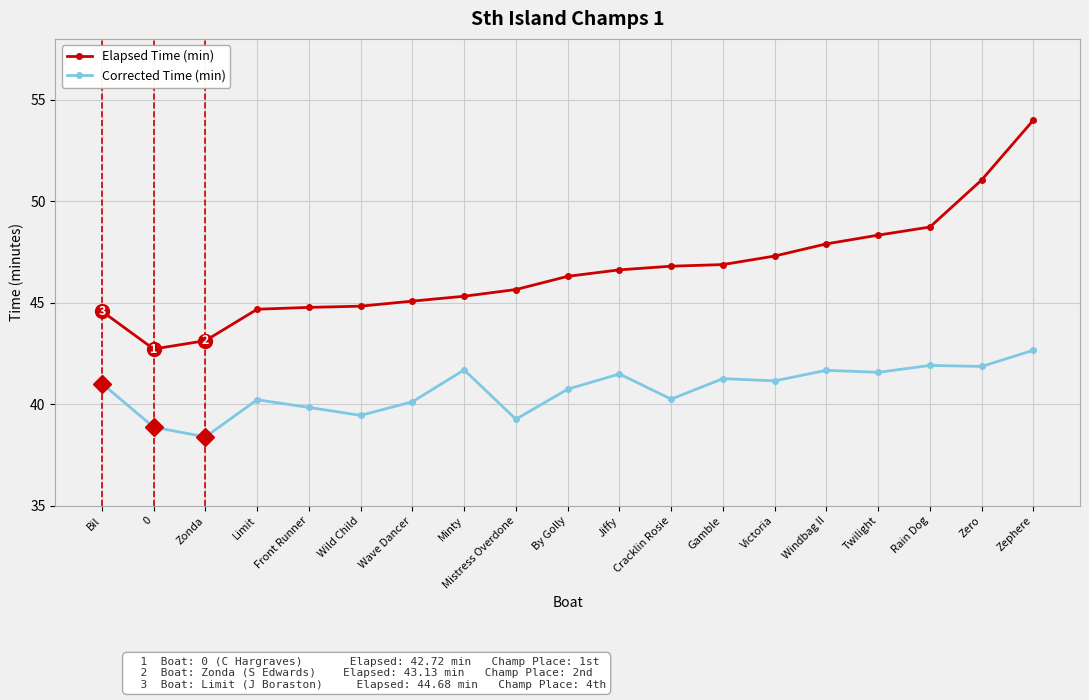

At which category is the sum across all series the highest?

Zephere